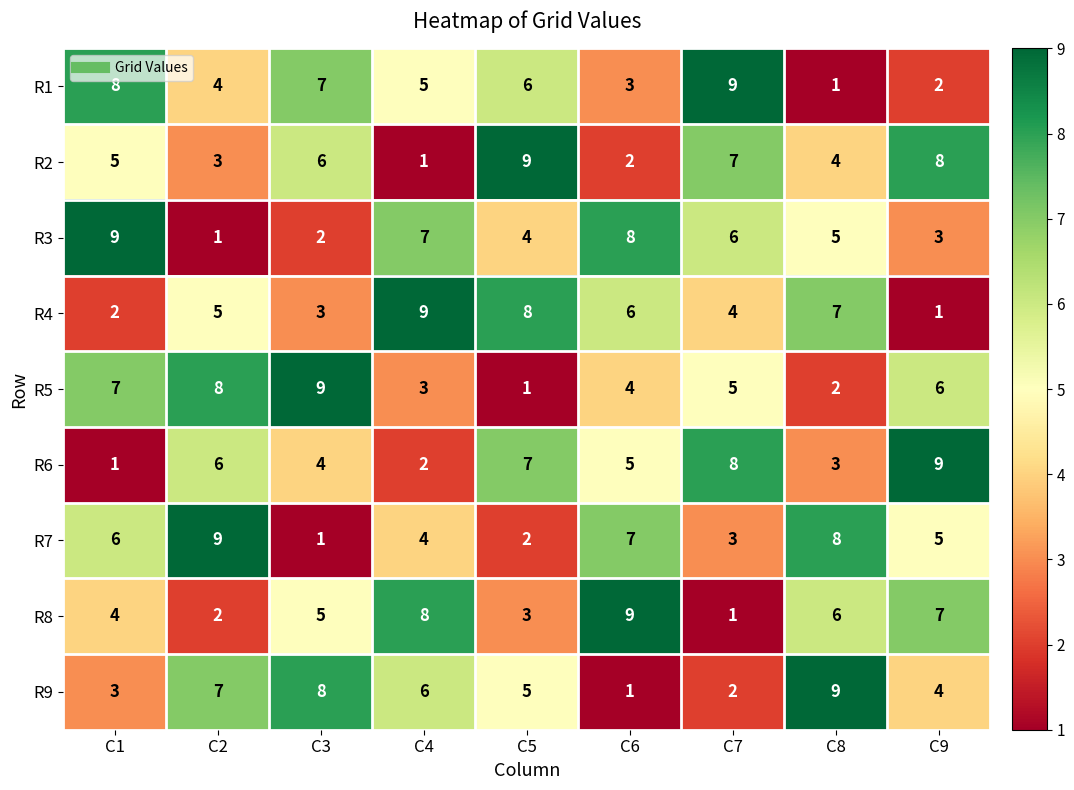

What is the greatest value displayed?

9